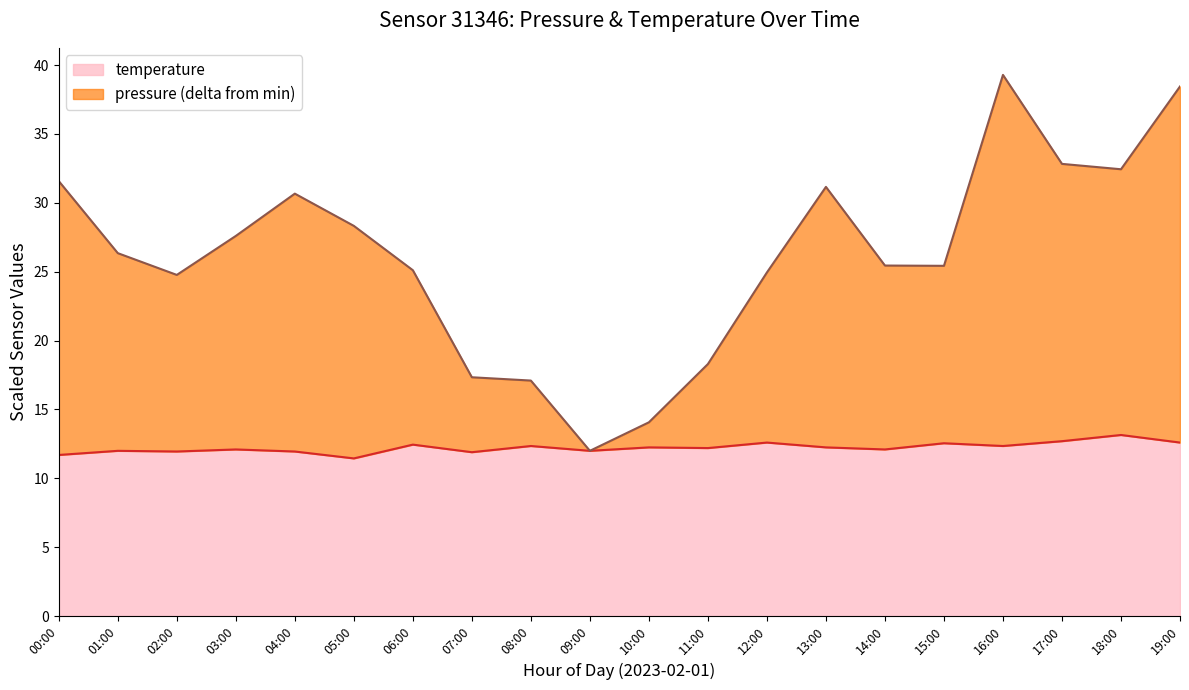

Is it true that temperature equals 12.0 at 04:00?

True